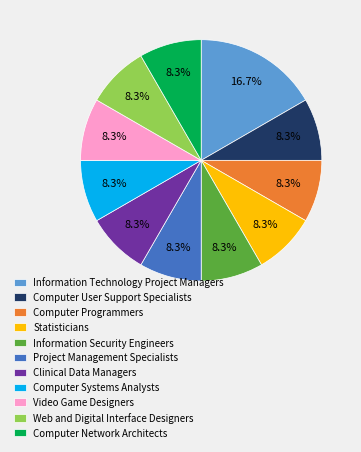

To the nearest percent, what is the difference between the largest and smallest slice percentages?

8%